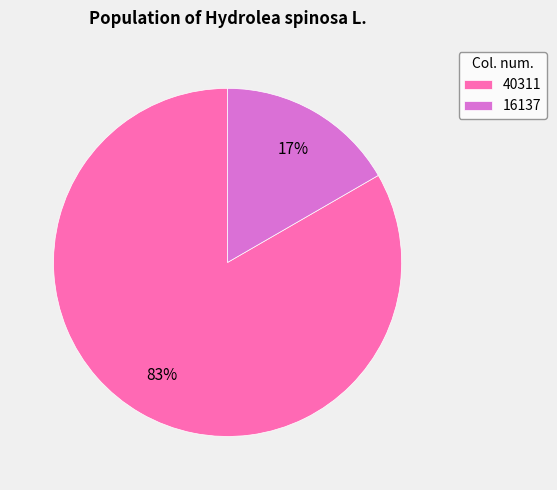

True or false: 16137 accounts for 8% of the total.

False